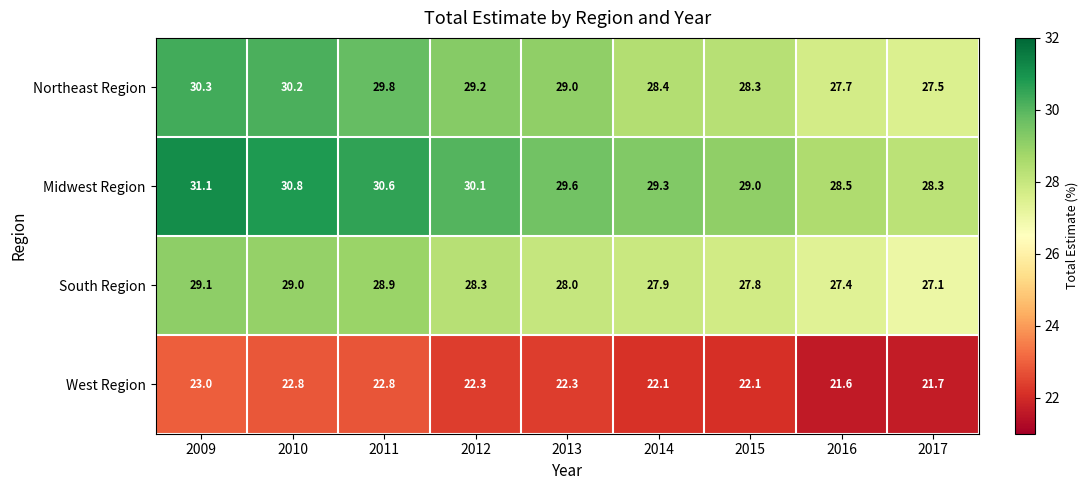

Which category has the highest value across all series?

2009